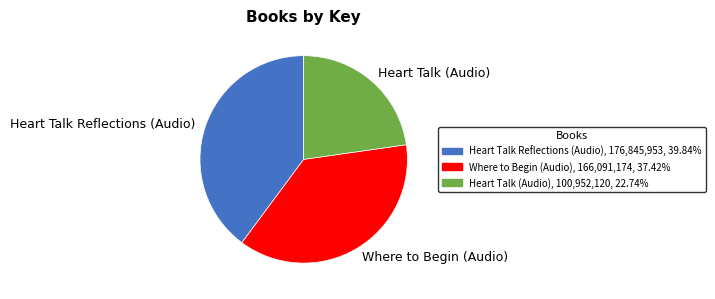

Does Heart Talk Reflections (Audio) represent more than half of the total?

No